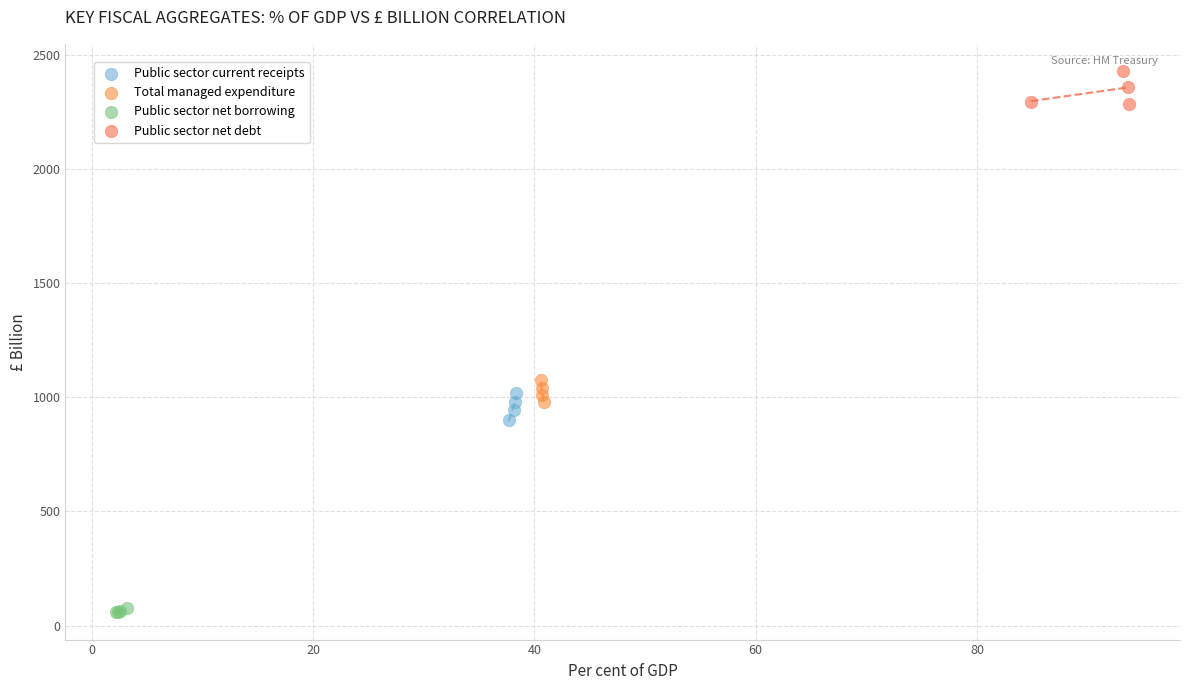

Which series reaches the maximum Y coordinate?

Public sector net debt